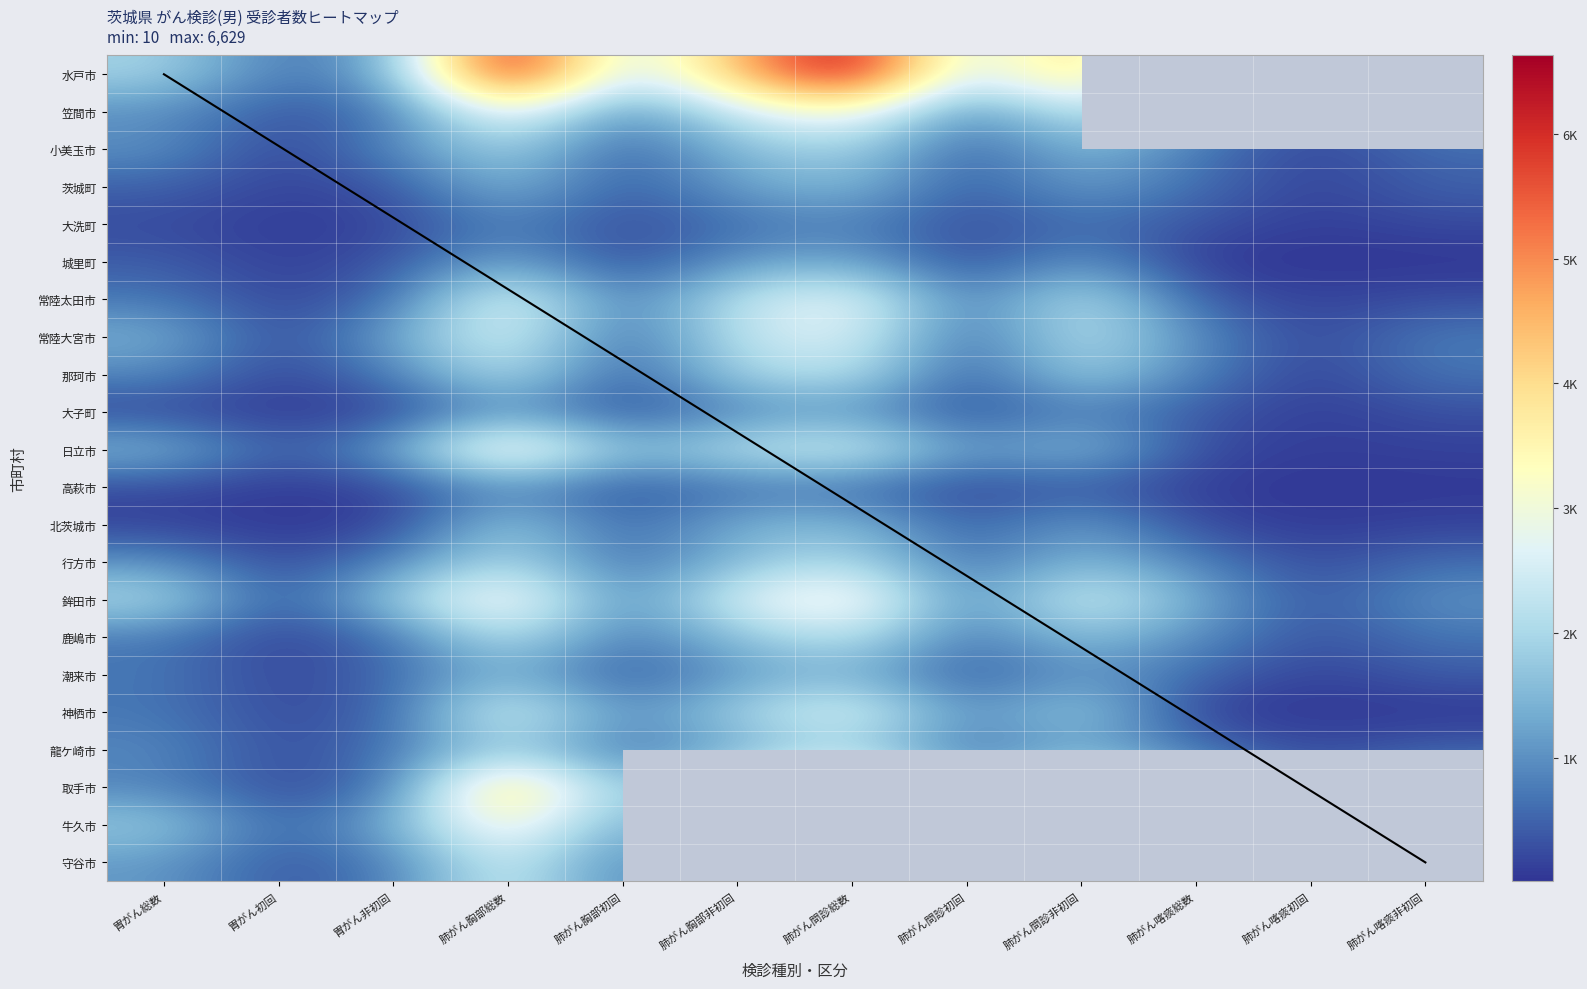

What is the lowest value of the 龍ケ崎市 series?

213.0